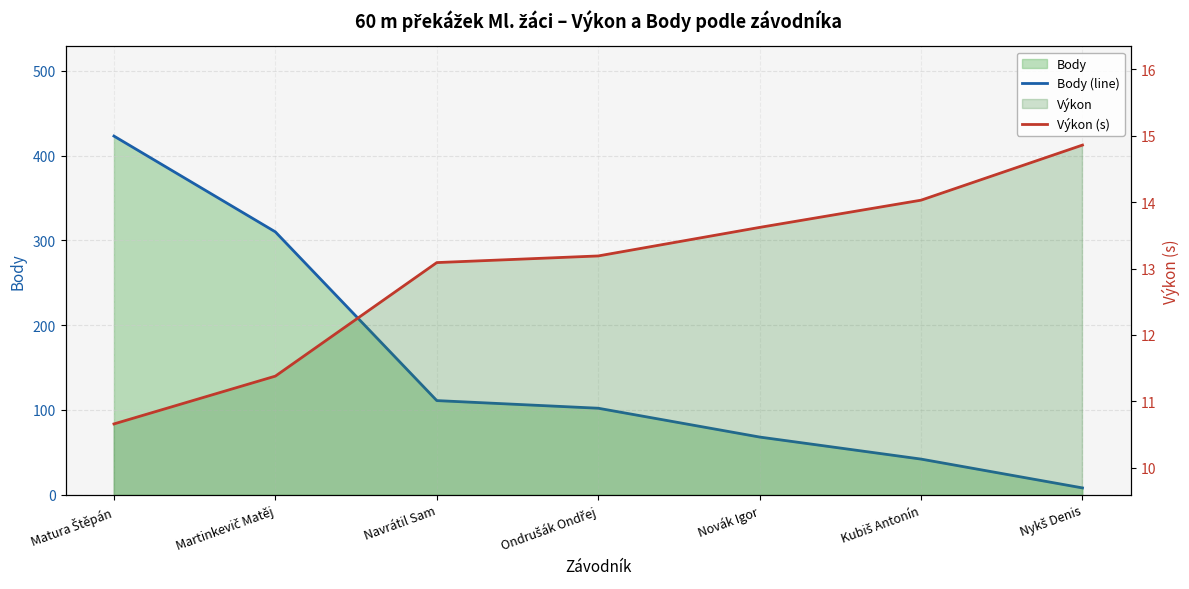

At how many categories does at least one series exceed 384?

1